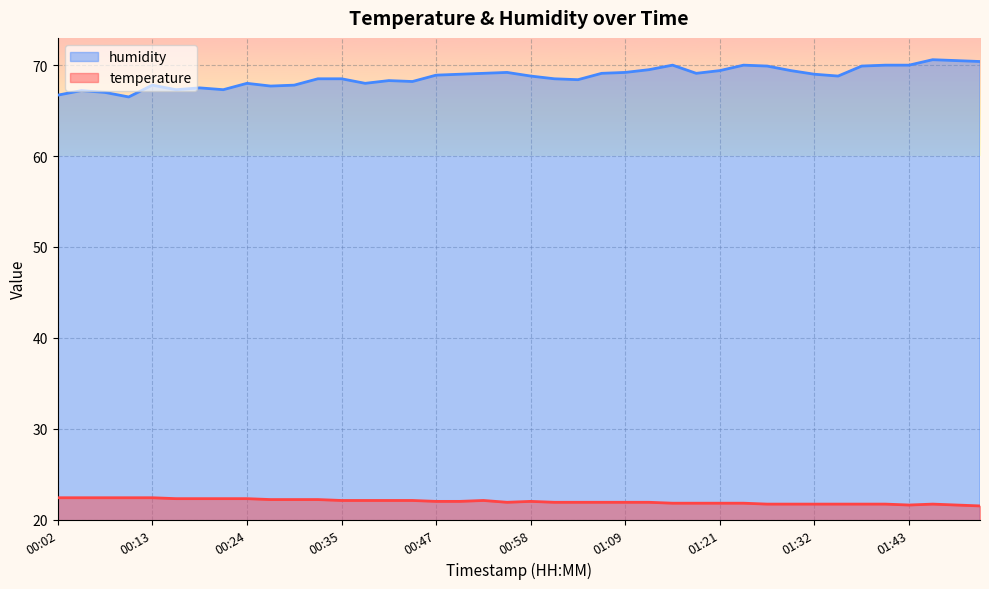

What is the total value across all series at 01:32?

90.7